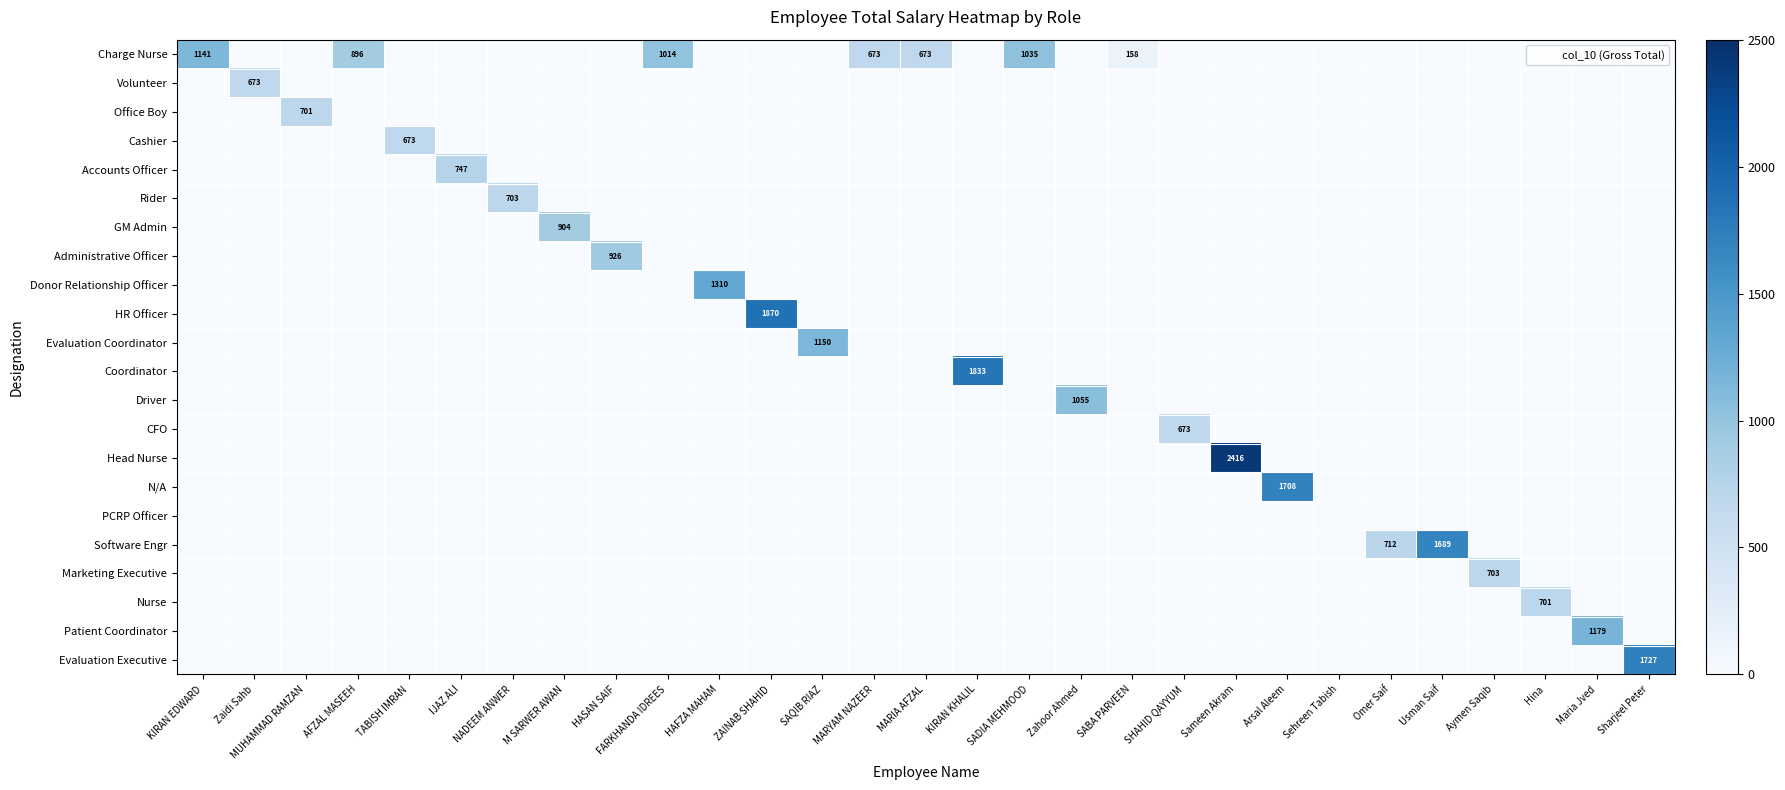

Which label corresponds to the smallest value in the chart?

Zaidi Sahb